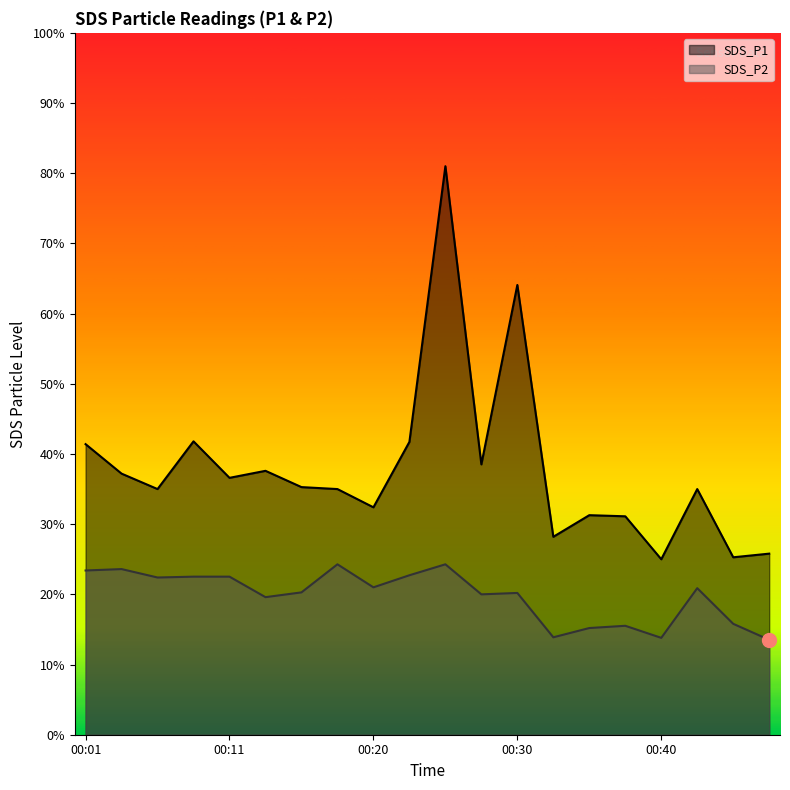

What are all the series names shown in the legend?

SDS_P1, SDS_P2